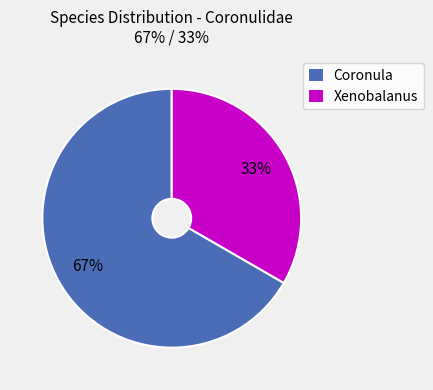

Between Xenobalanus and Coronula, which is larger?

Coronula